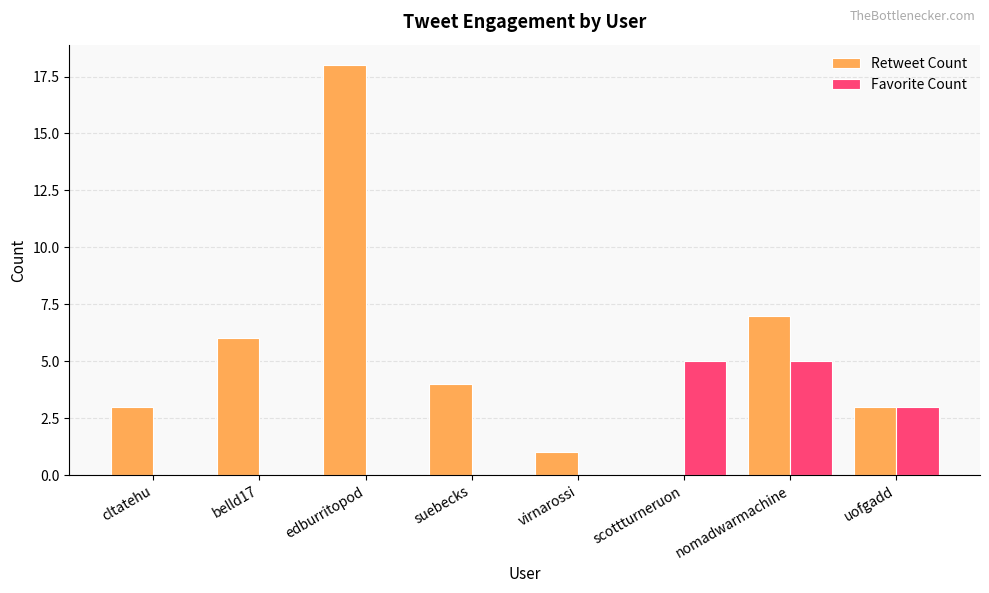

Count the number of data series in this chart.

2